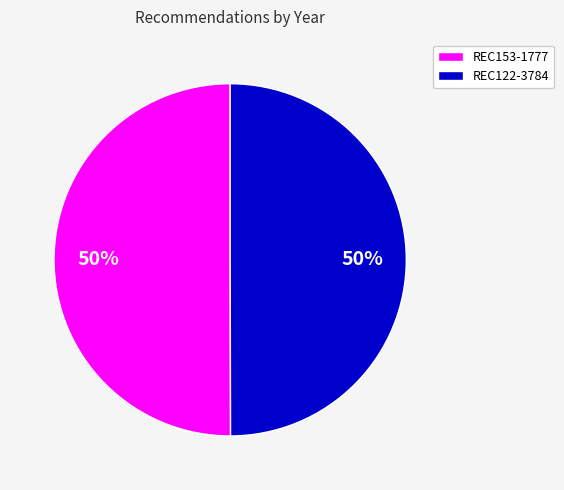

What percentage is the REC122-3784 slice, to the nearest percent?

50%